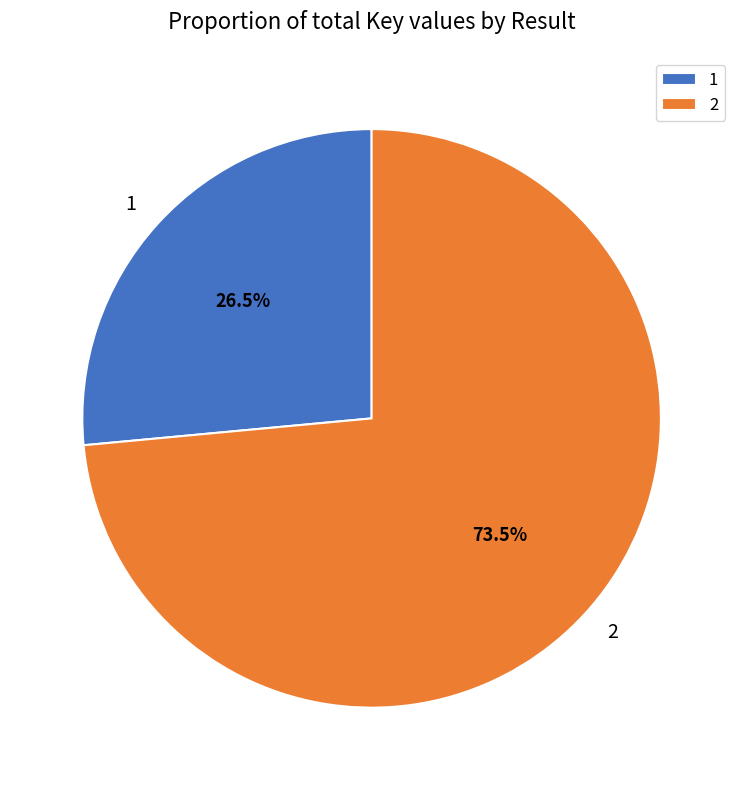

What is the total percentage of 1 and 2?

100.0%